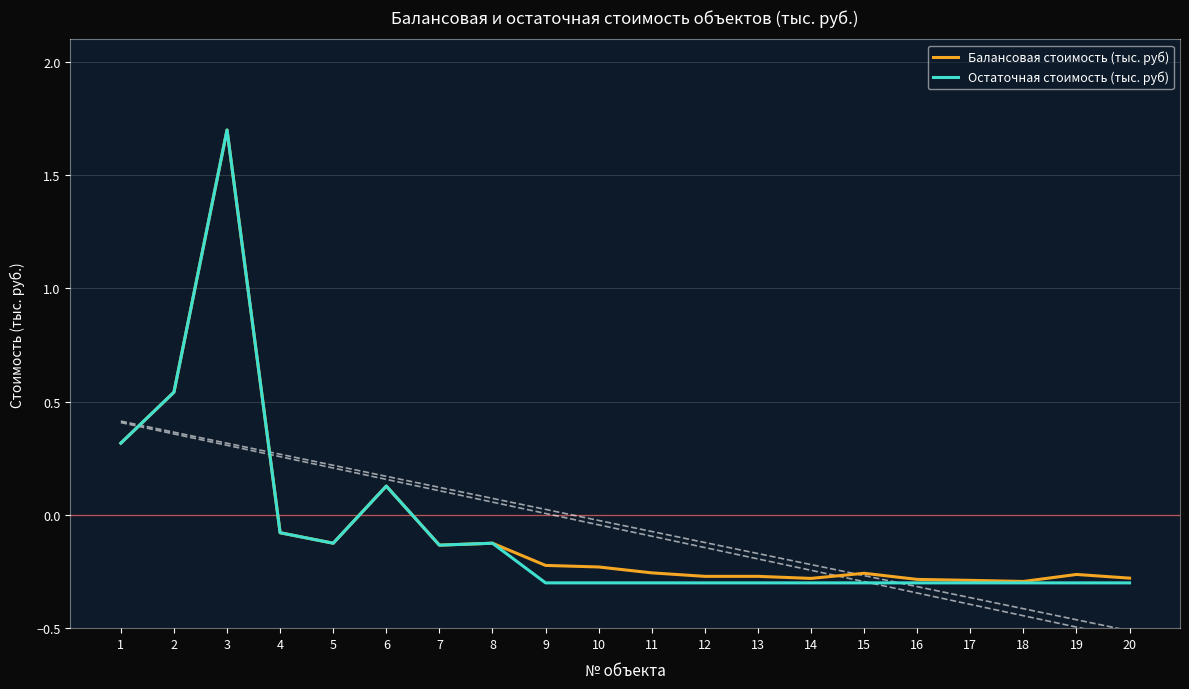

Is the value of Остаточная стоимость (тыс. руб) at 17 greater than the value of Балансовая стоимость (тыс. руб) at 19?

No